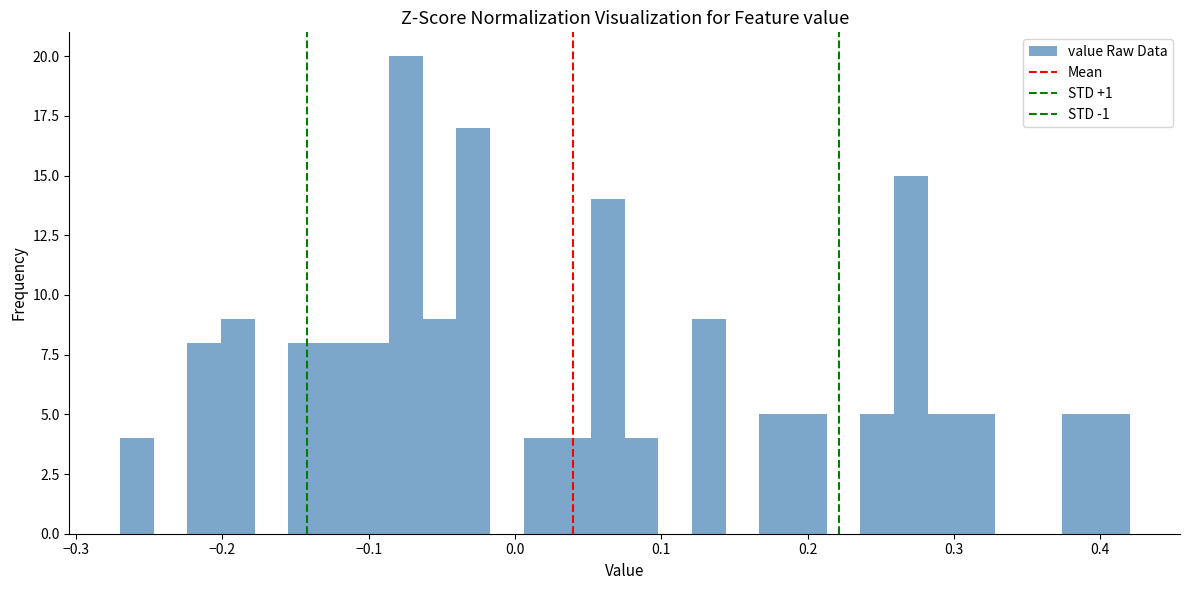

Read against the x-axis, roughly where is the centre of the tallest bar?

-0.07